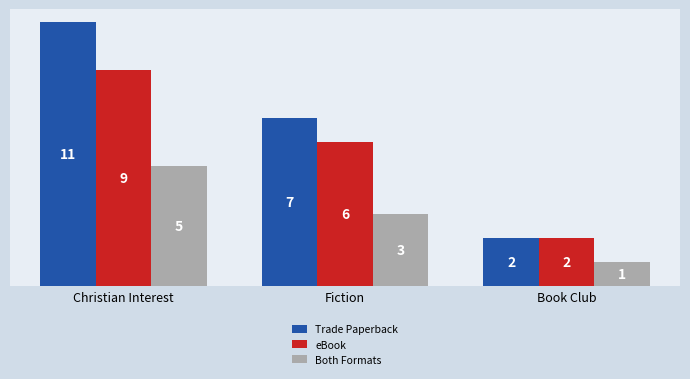

Rank the series at Christian Interest from lowest to highest value.

Both Formats, eBook, Trade Paperback